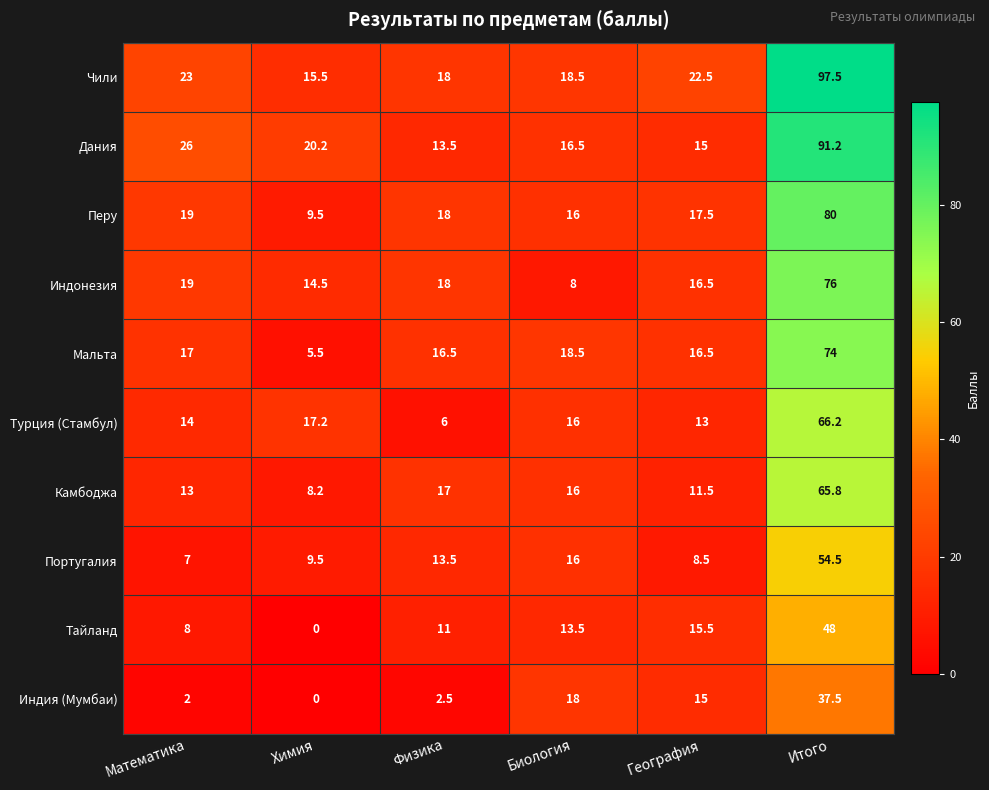

Which series has the largest total across all categories?

Чили